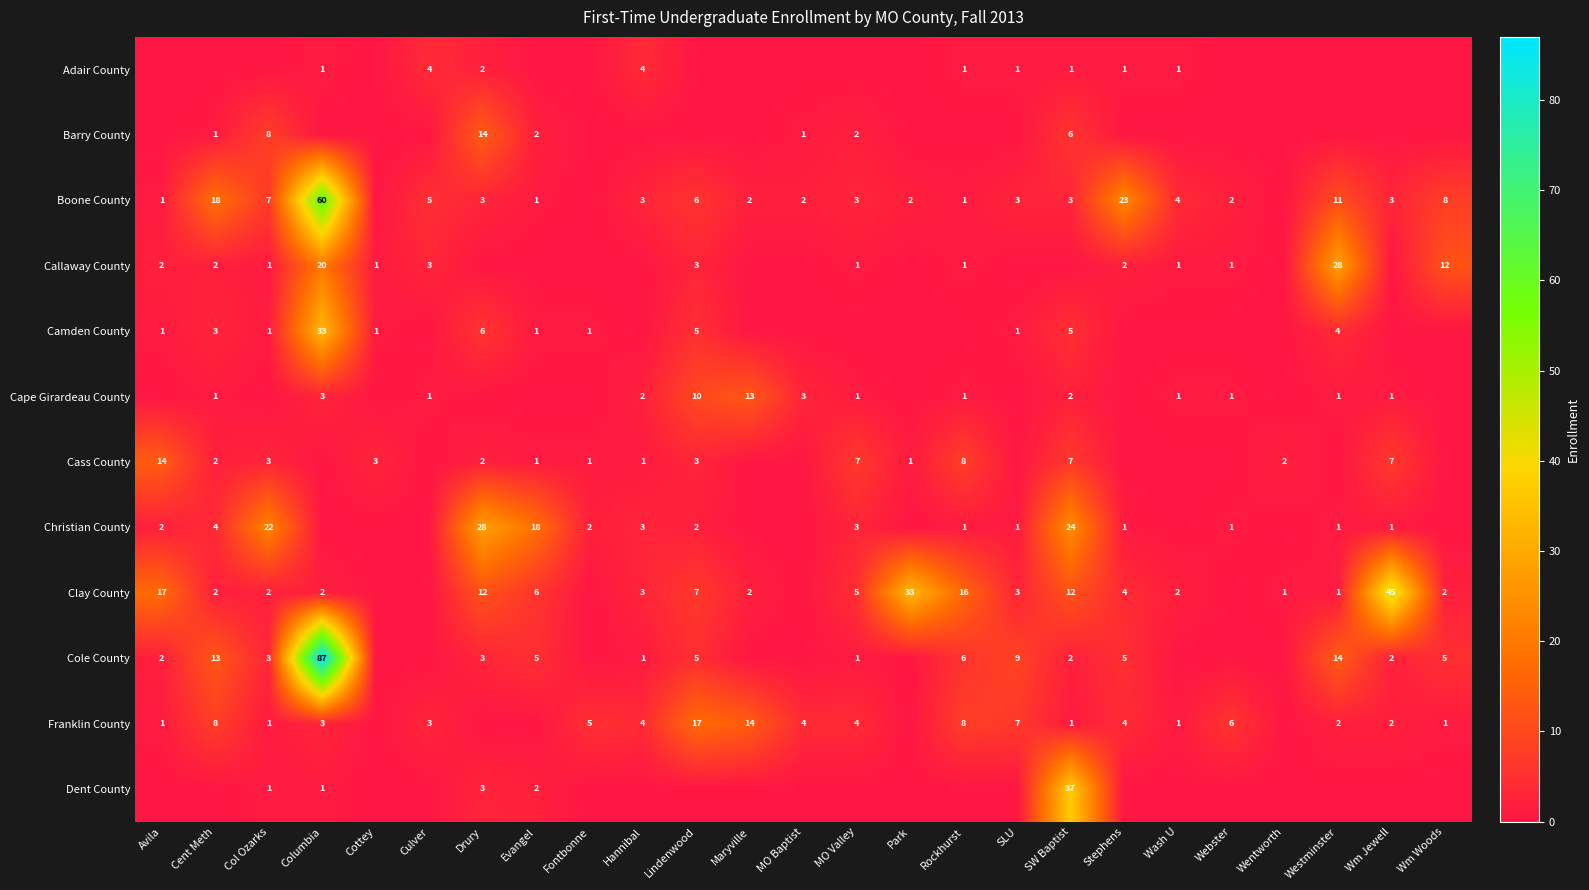

Is the value of Clay County at Col Ozarks greater than the value of Franklin County at MO Valley?

No